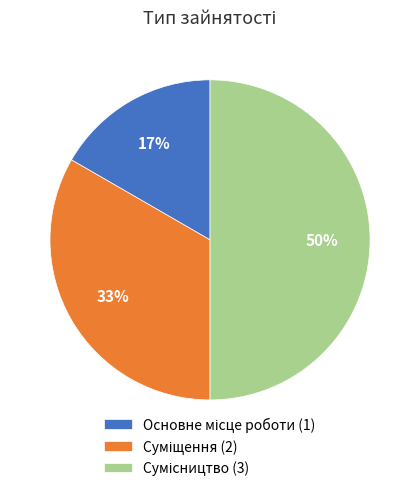

To the nearest percent, what is the difference between the largest and smallest slice percentages?

33%